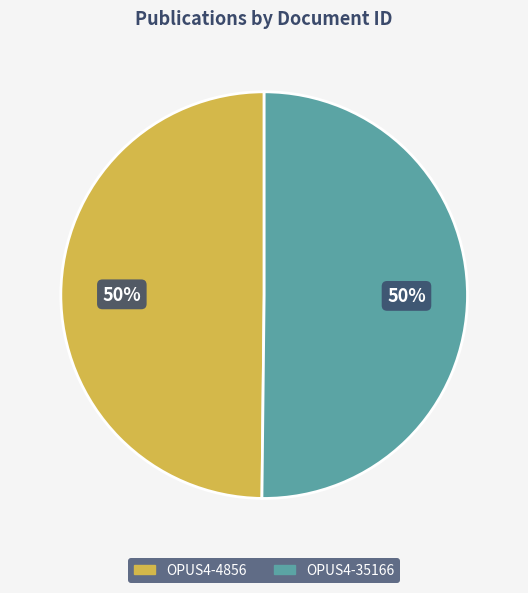

To the nearest percent, what portion does OPUS4-35166 represent?

50%